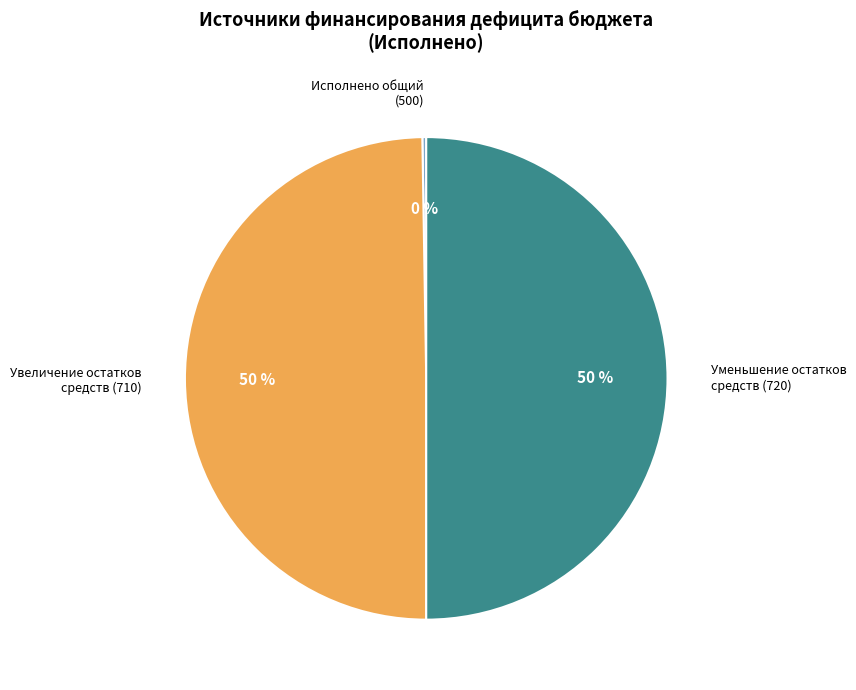

Approximately how many times larger is the value at Увеличение остатков средств (710) compared to Уменьшение остатков средств (720)?

1.0